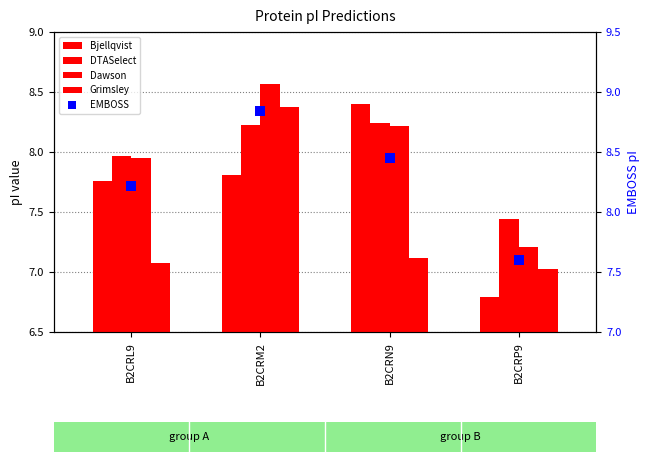

Count the EMBOSS values in the range 8 to 9.

3